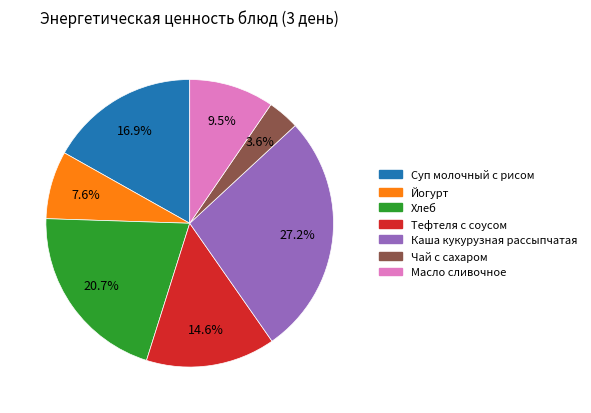

What percentage is the Йогурт slice, to the nearest percent?

8%